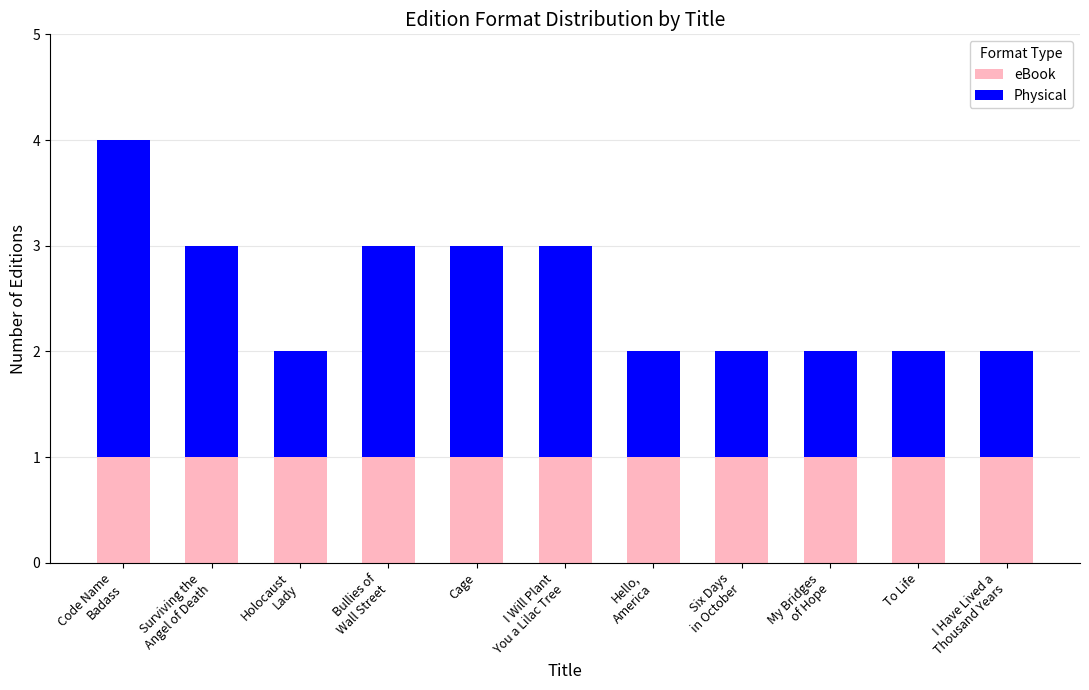

Reading right to left, what are the values for eBook?

1	1	1	1	1	1	1	1	1	1	1